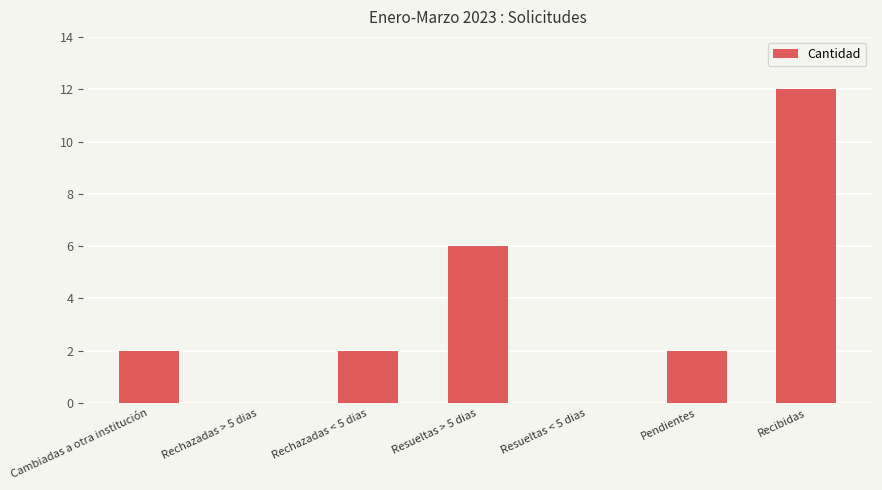

Reading left to right, extract all data points from this chart.

2	0	2	6	0	2	12